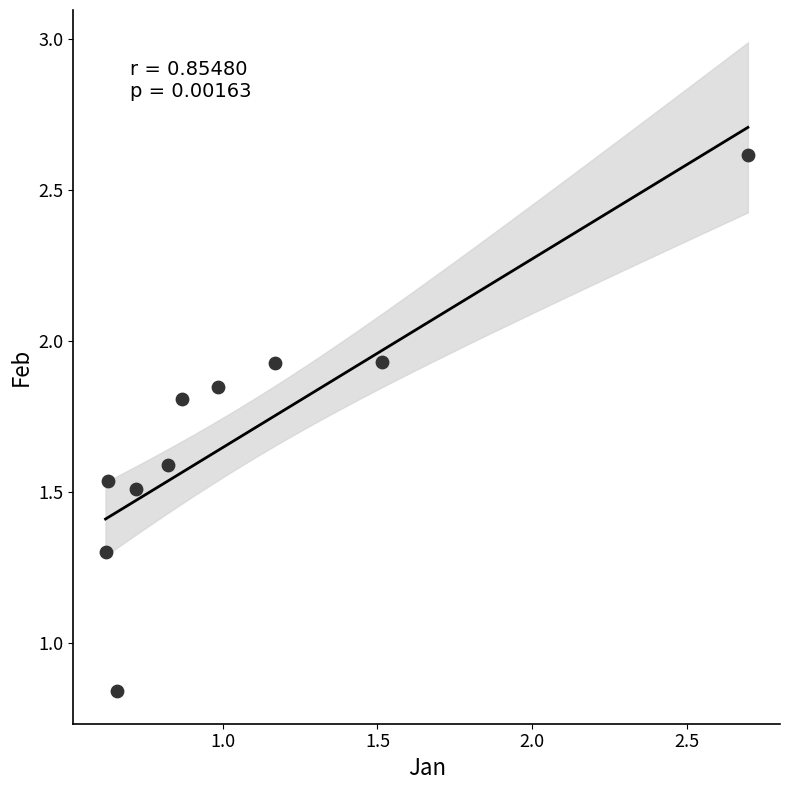

What is the average X value?

1.1